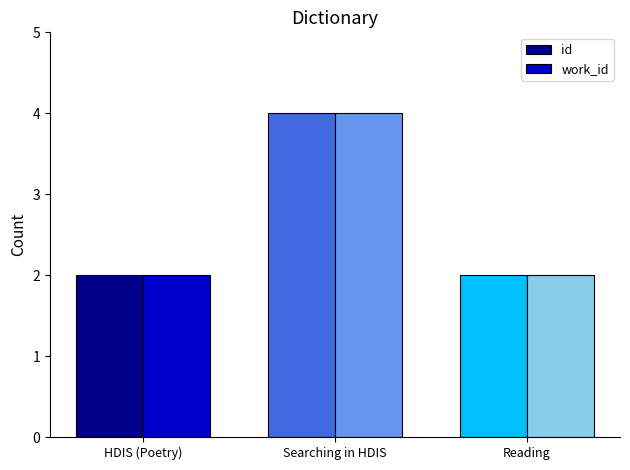

At which category does the chart reach its peak across all series?

Searching in HDIS